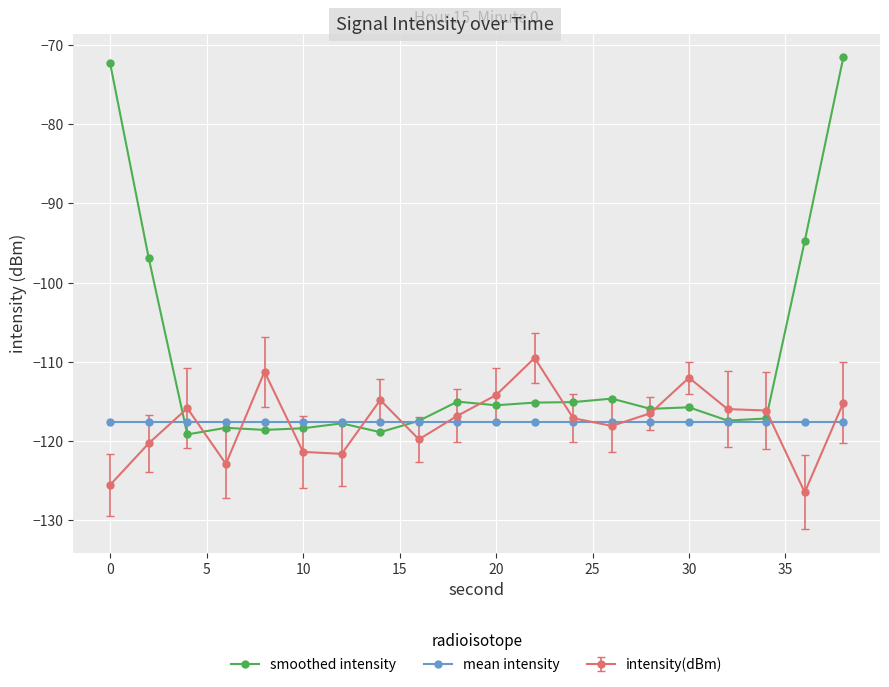

Which series has the largest total across all categories?

smoothed intensity